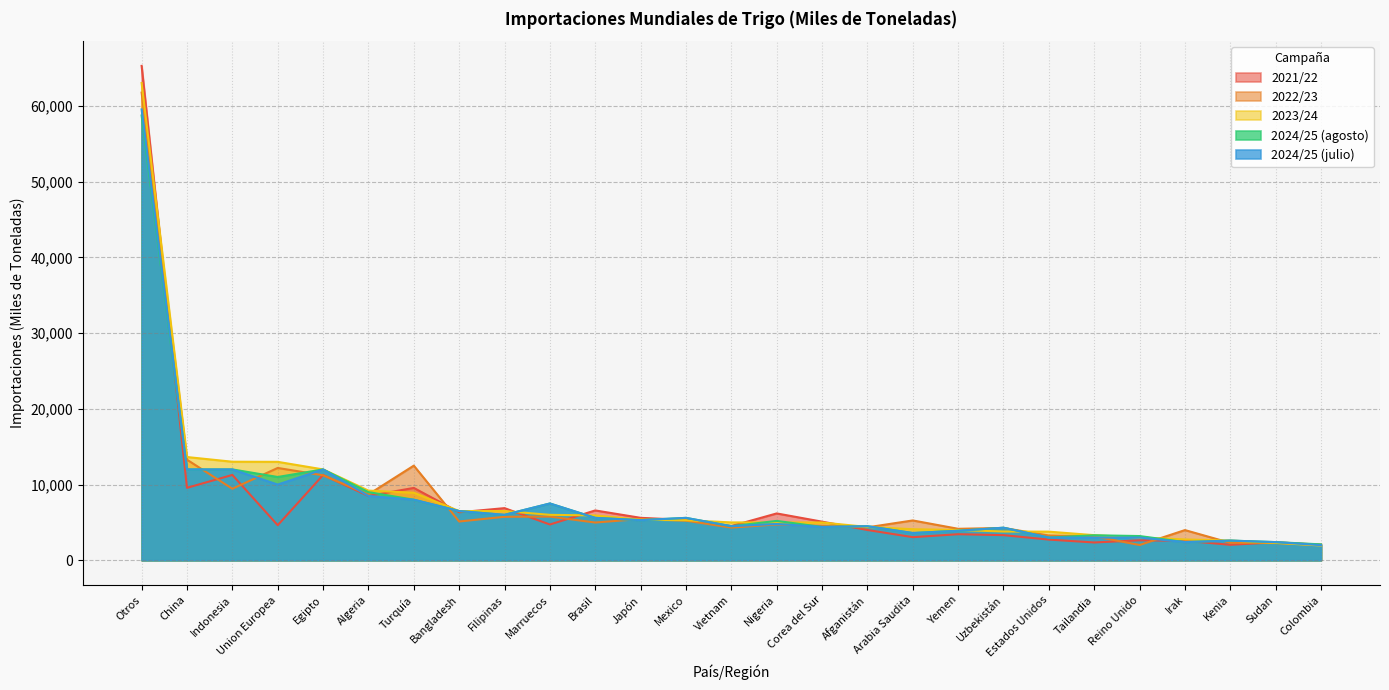

Between Filipinas and Kenia, which is larger?

Filipinas